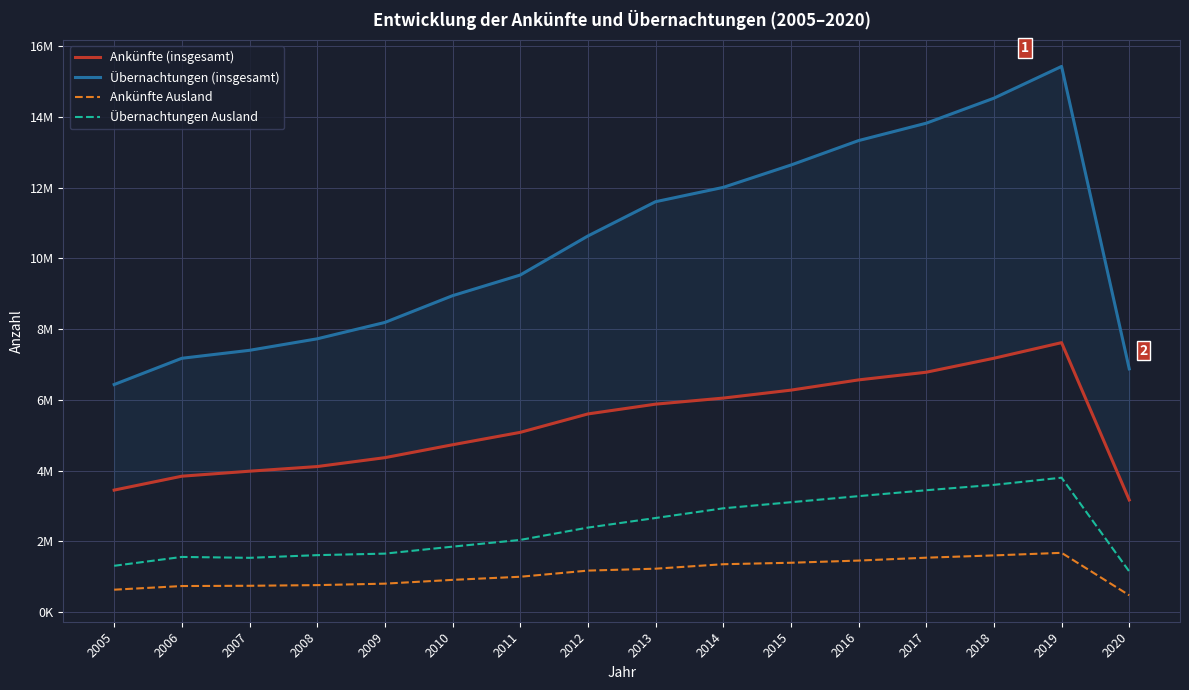

True or false: Ankünfte Ausland and Übernachtungen (insgesamt) cross at least once.

False